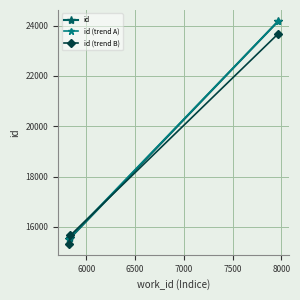

Reading left to right, what are all the values shown in this chart?

5817=15531	5835=15560	7969=24176